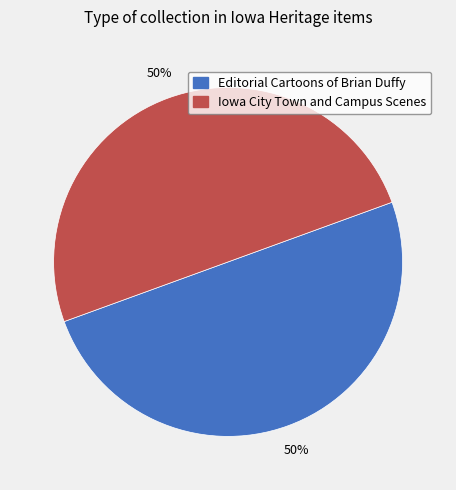

To the nearest percent, what is the average slice percentage?

50%